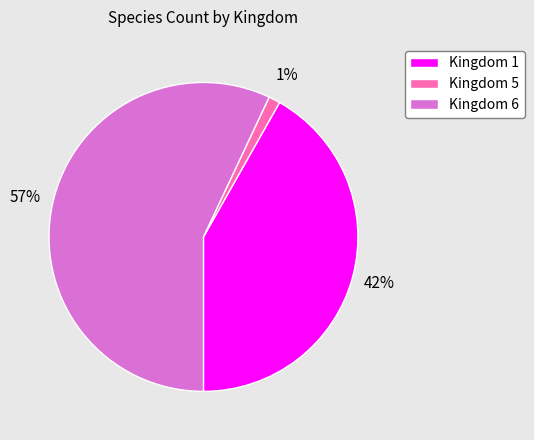

Which category has the smallest portion of the pie?

Kingdom 5